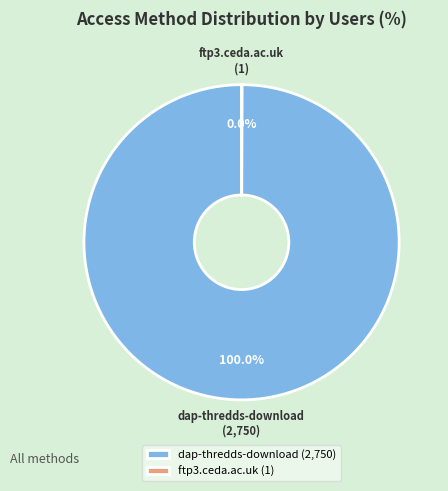

Does any single category account for the majority?

Yes